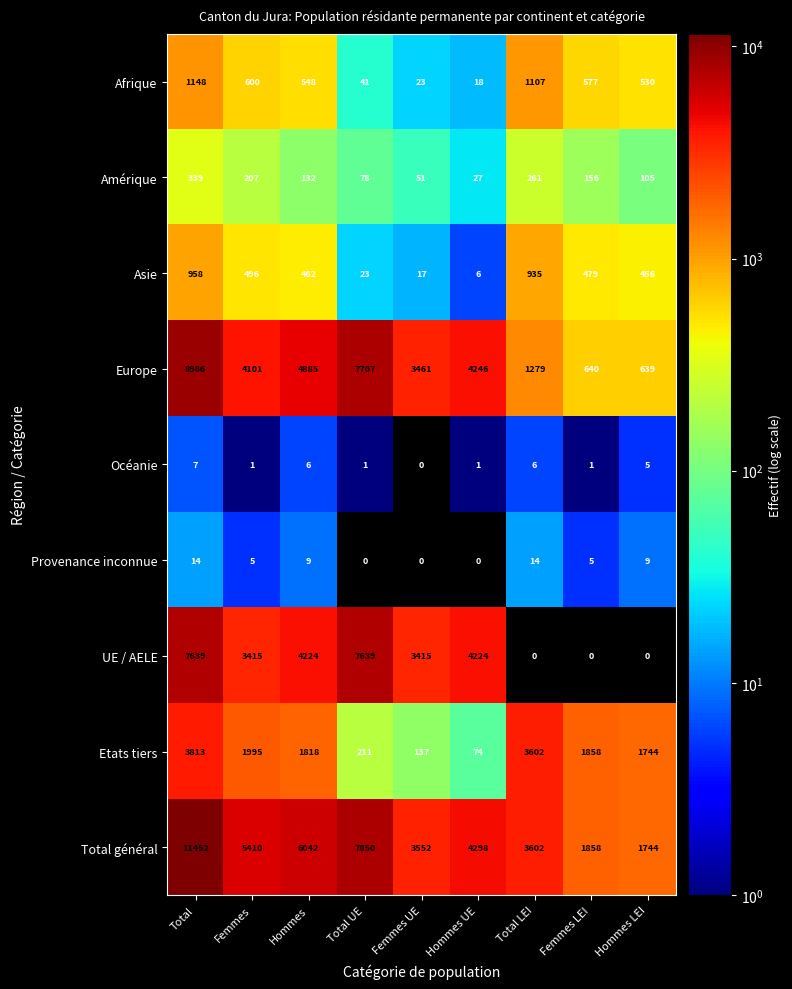

The Océanie series shows 2 at Femmes LEI. True or false?

False